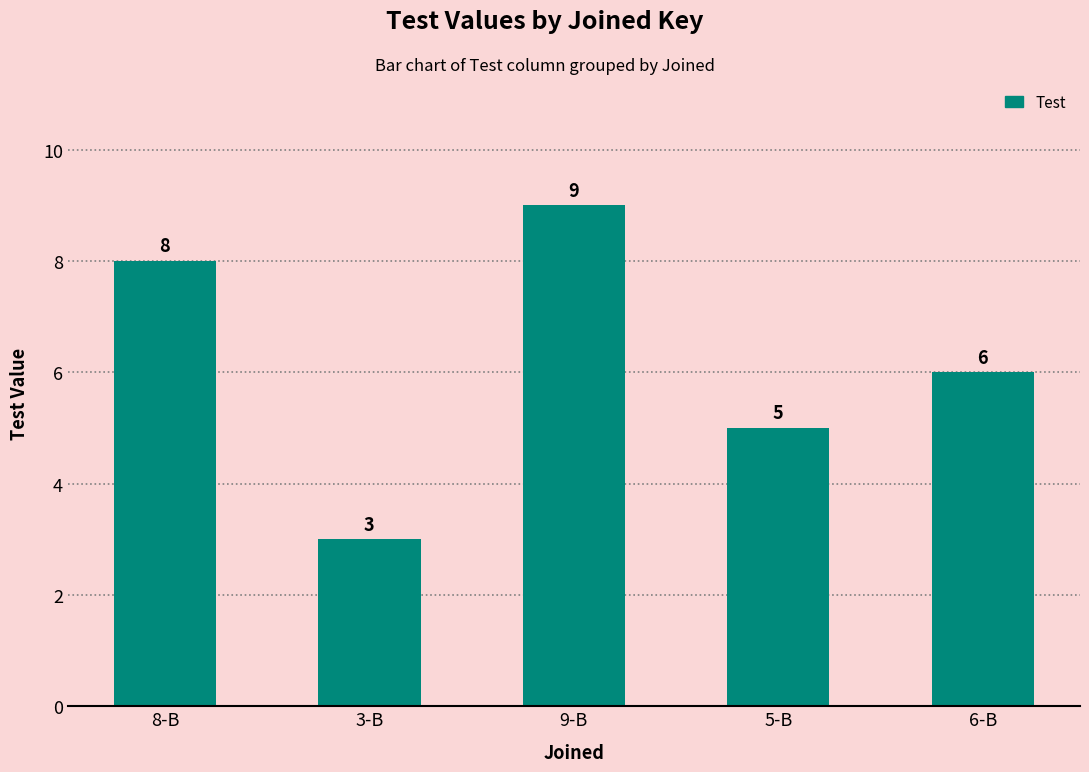

True or false: the data shows 10 at 6-B.

False